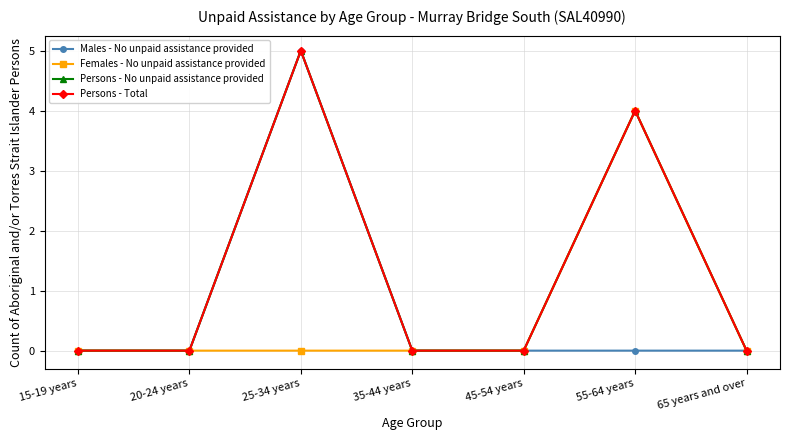

True or false: Females - No unpaid assistance provided and Persons - Total cross at least once.

False